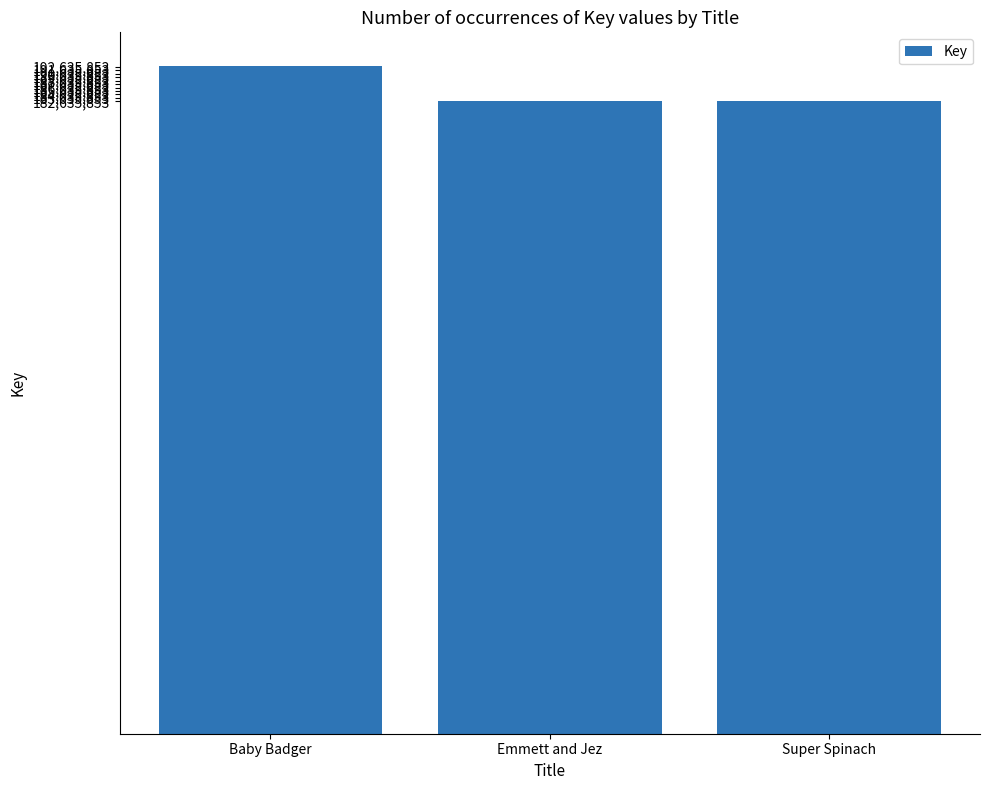

What is the difference between the maximum and second lowest values?

10299039